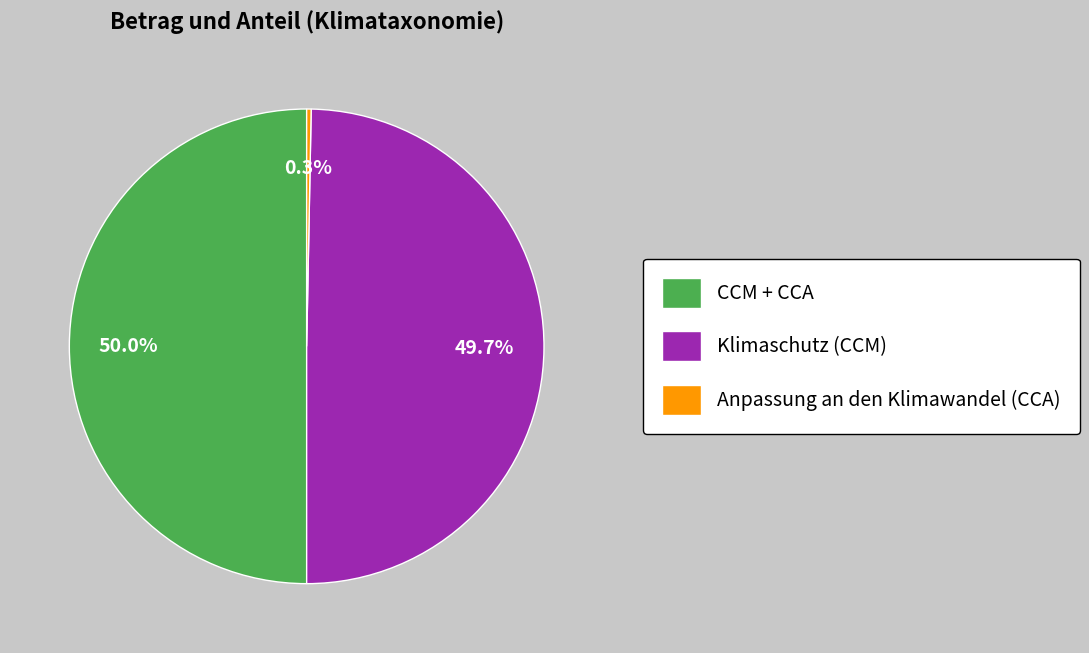

Approximately how many times larger is the value at CCM + CCA compared to Klimaschutz (CCM)?

1.0